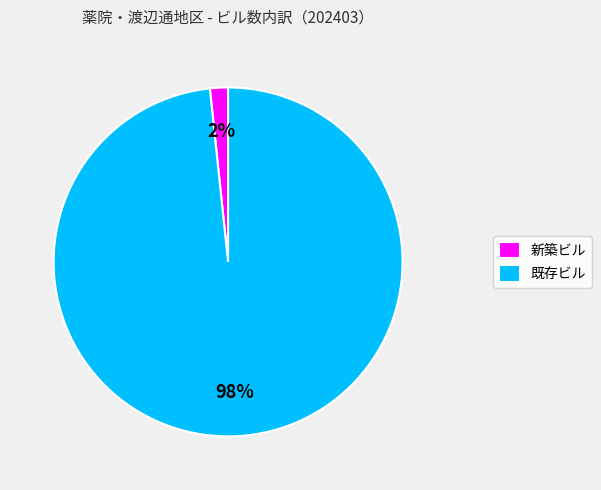

Between 新築ビル and 既存ビル, which is larger?

既存ビル